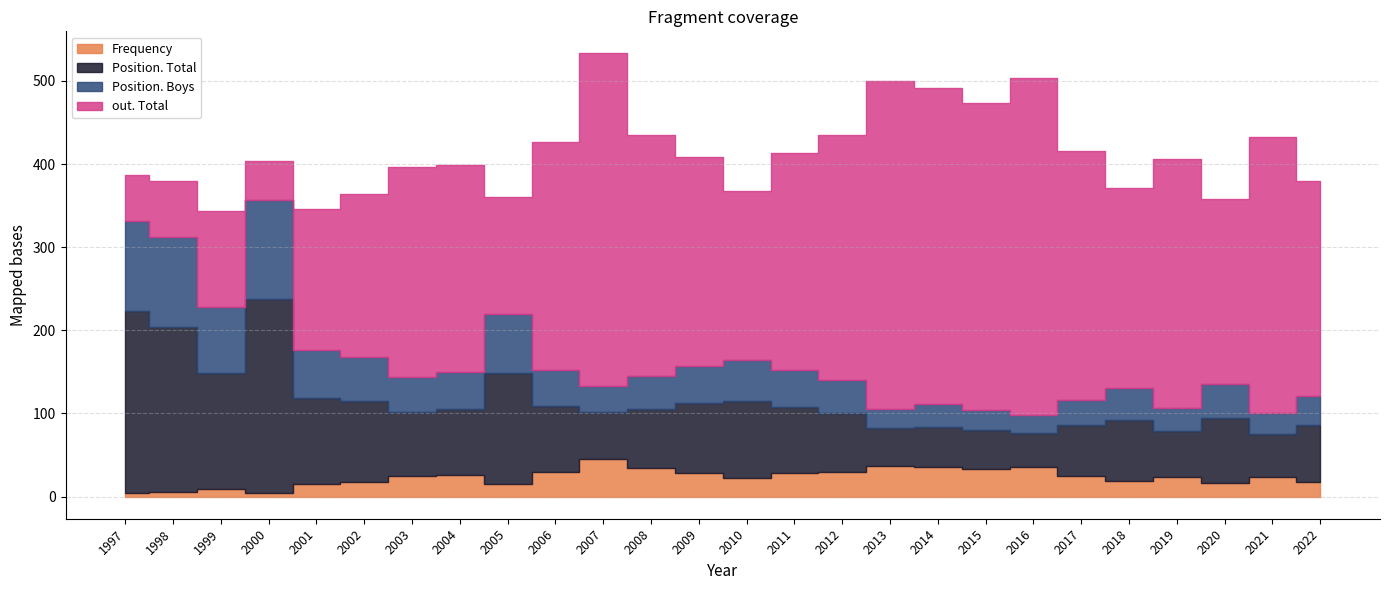

Does the chart display data point markers on the line(s)?

No